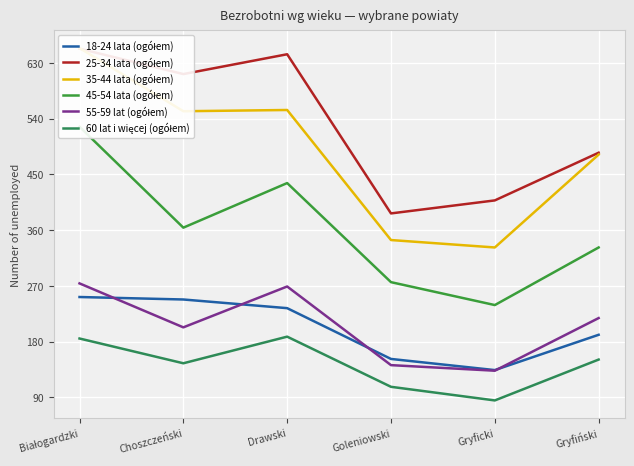

Which series has the widest spread of values?

35-44 lata (ogółem)